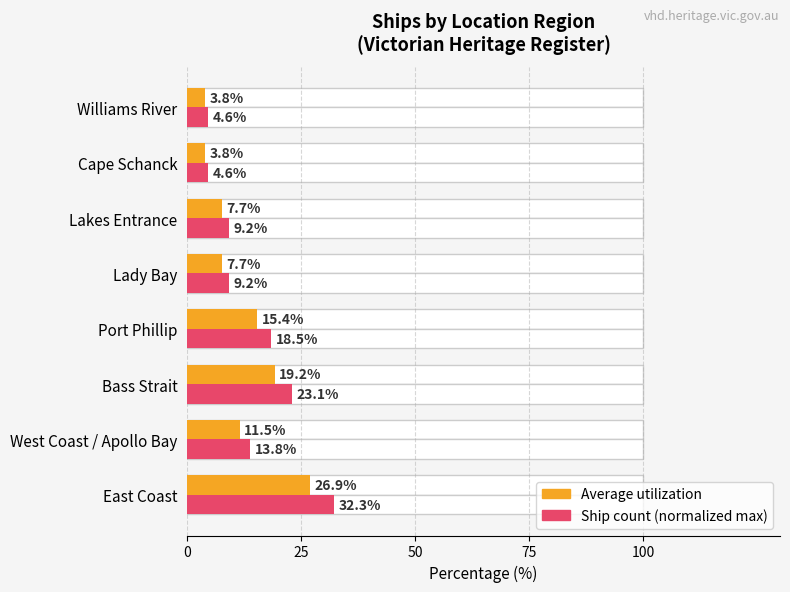

How many bars are there in total?

16